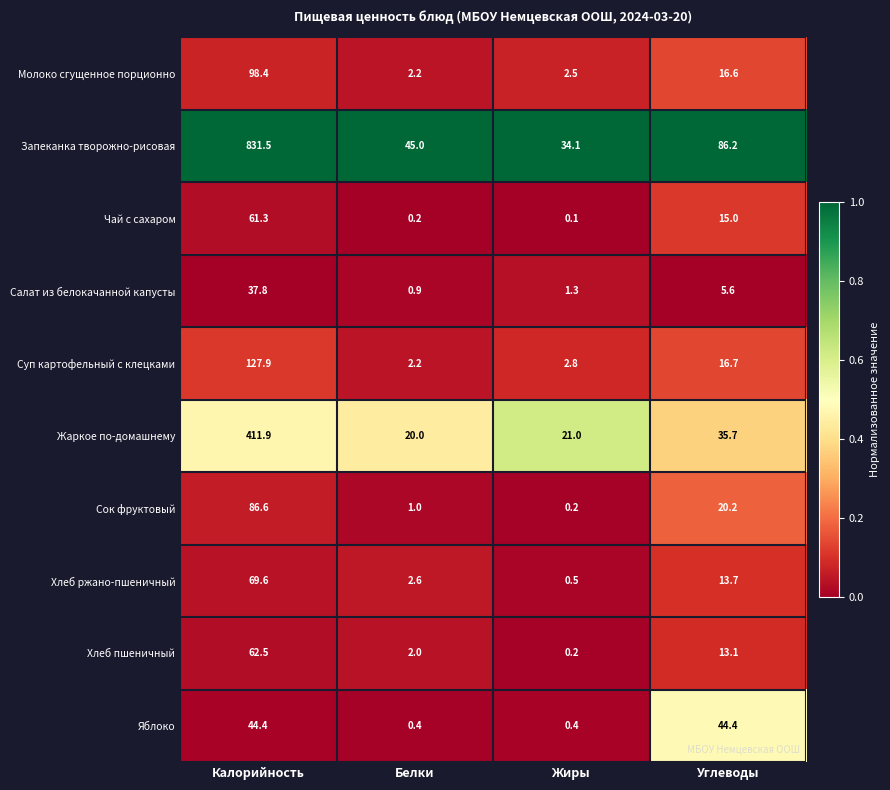

Which series changed the most between Белки and Углеводы?

Яблоко